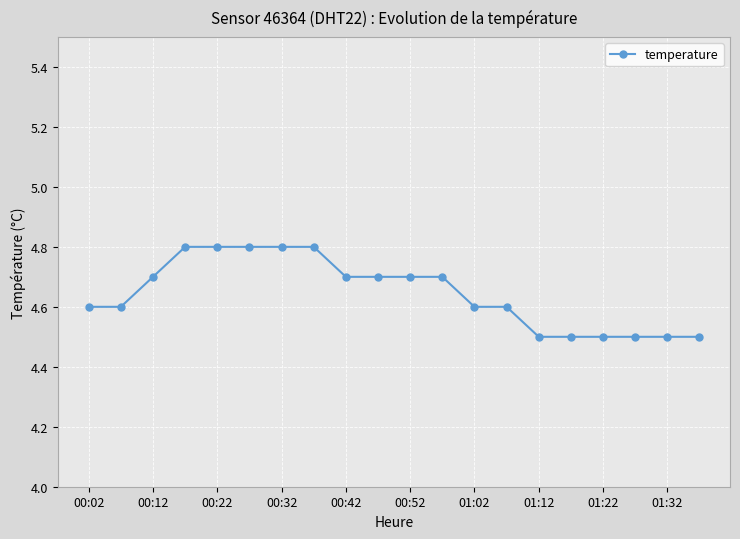

What is the average value?

4.6